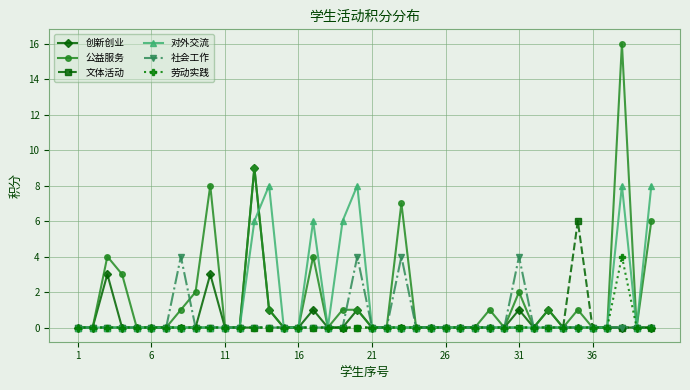

What is the maximum value shown in the chart?

16